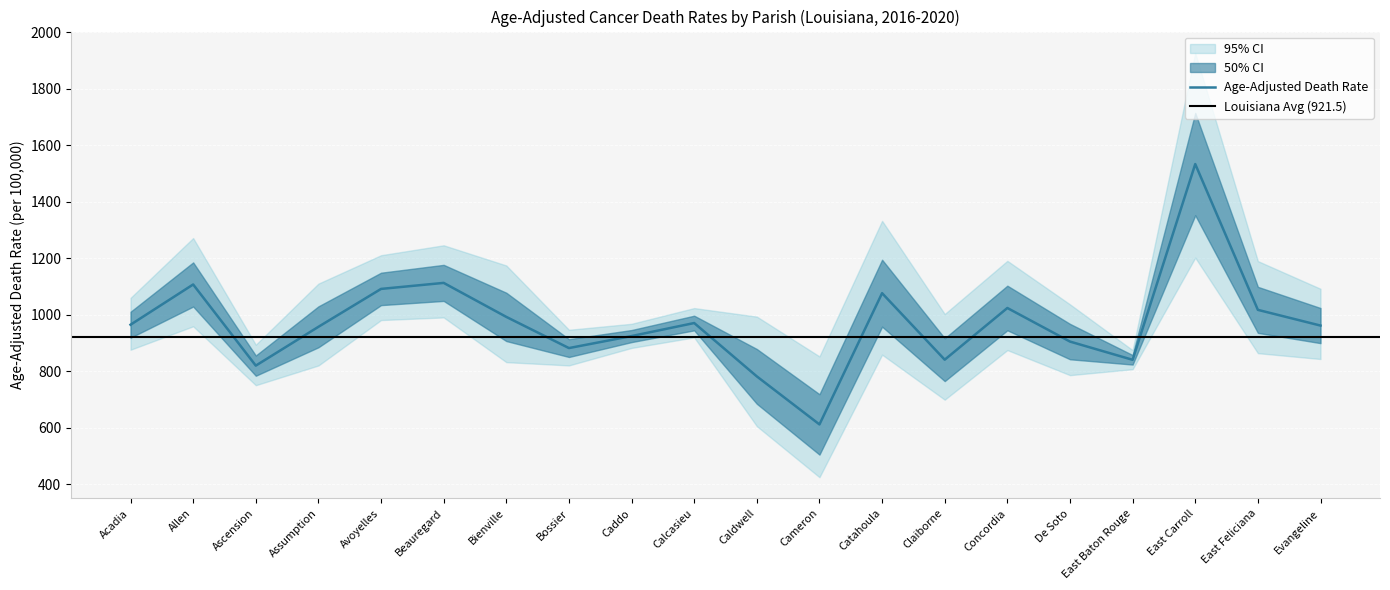

What is the difference between the maximum and minimum values in the Upper CI series?

1074.1